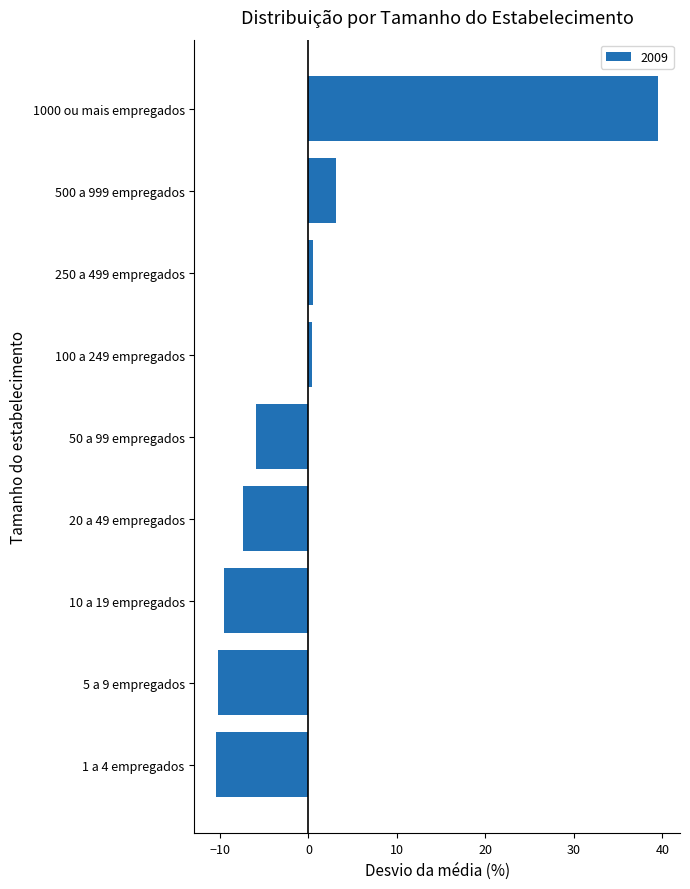

What is the maximum value shown in the chart?

39.5